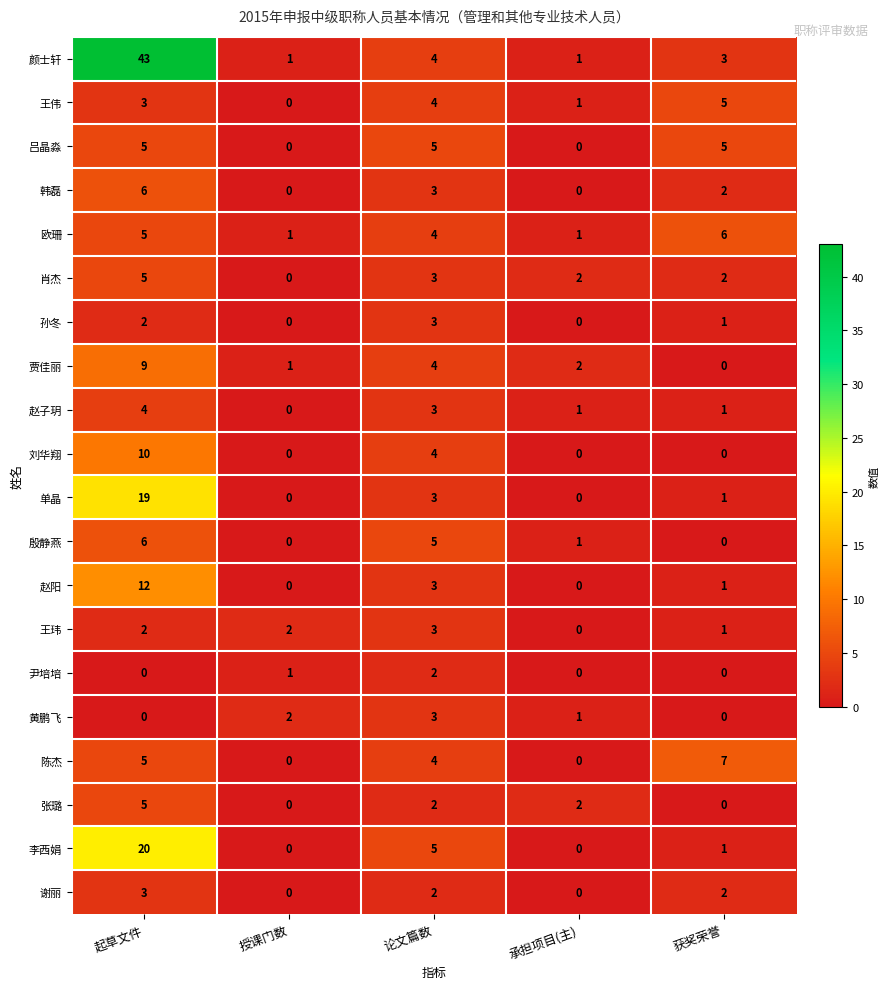

Which series has the largest total across all categories?

颜士轩